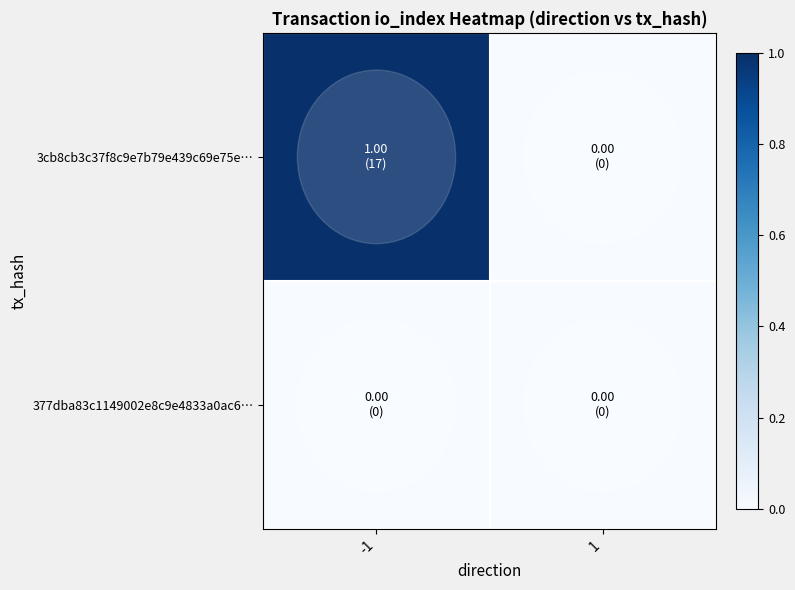

List the series in order of their peak value, lowest first.

377dba83c1149002e8c9e4833a0ac6…, 3cb8cb3c37f8c9e7b79e439c69e75e…